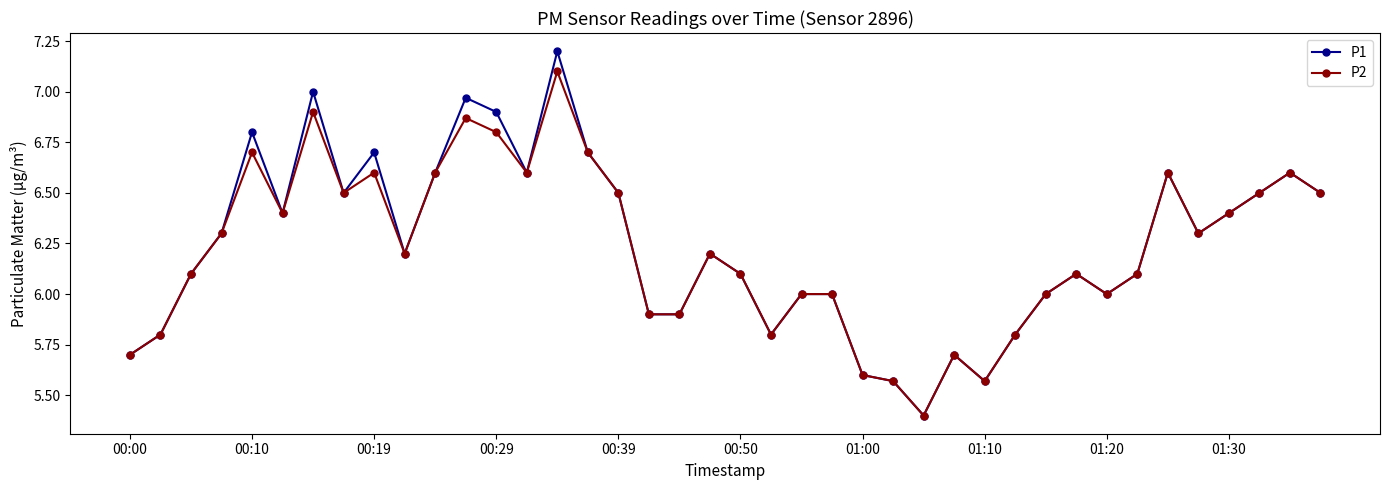

Which series has the largest range (max minus min)?

P1